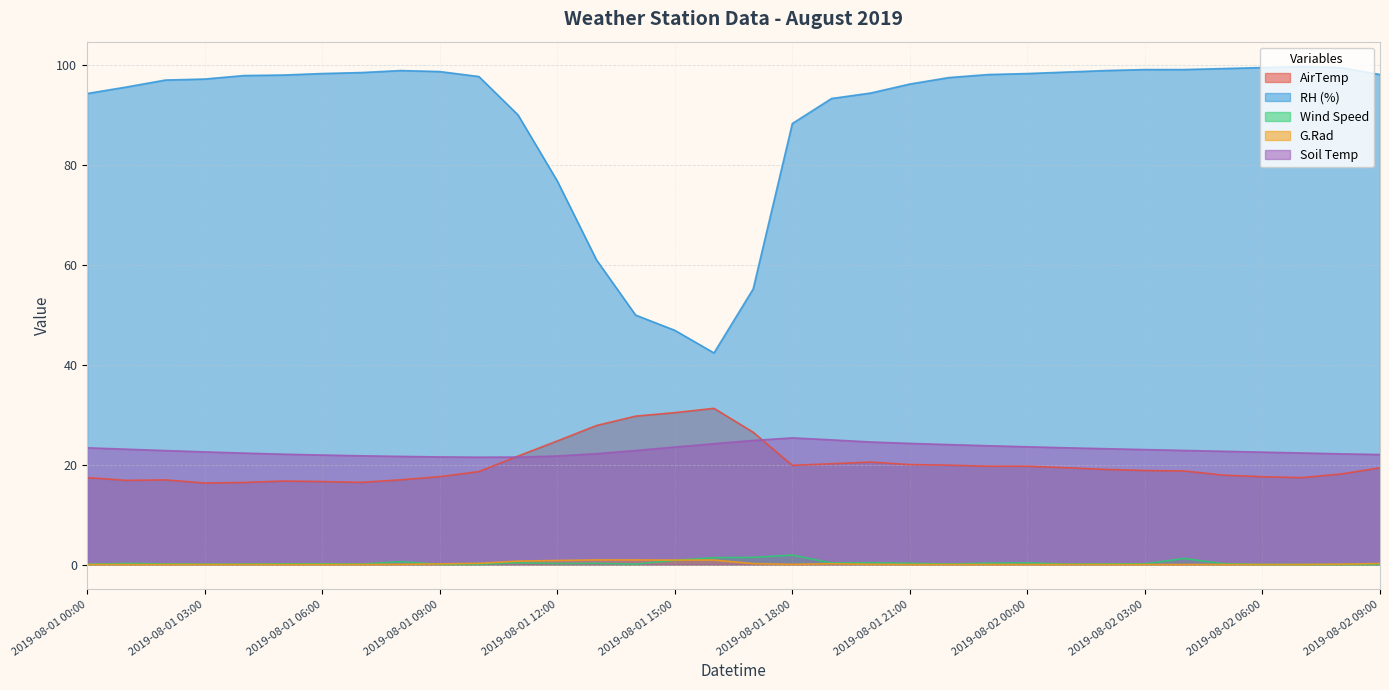

What is the difference between the Wind Speed values at 2019-08-01 04:00 and 2019-08-01 15:00?

0.8